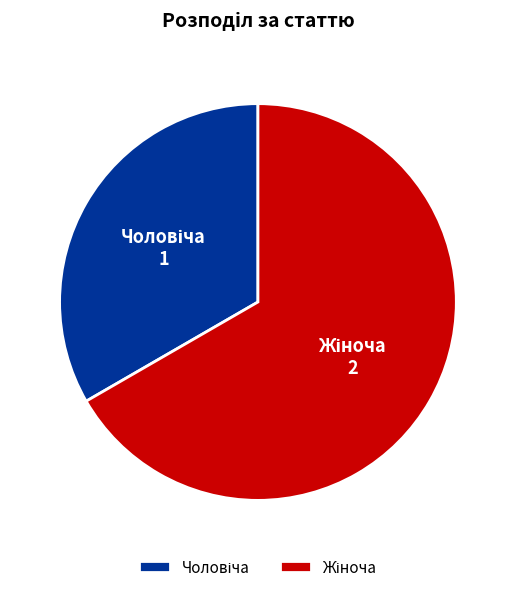

Is there a majority slice in this chart?

Yes